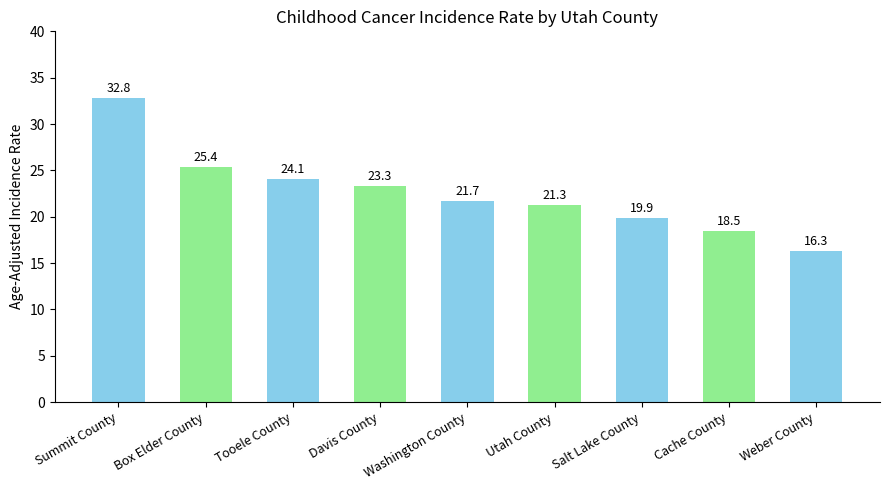

What is the label of the 1st bar from the left?

Summit County